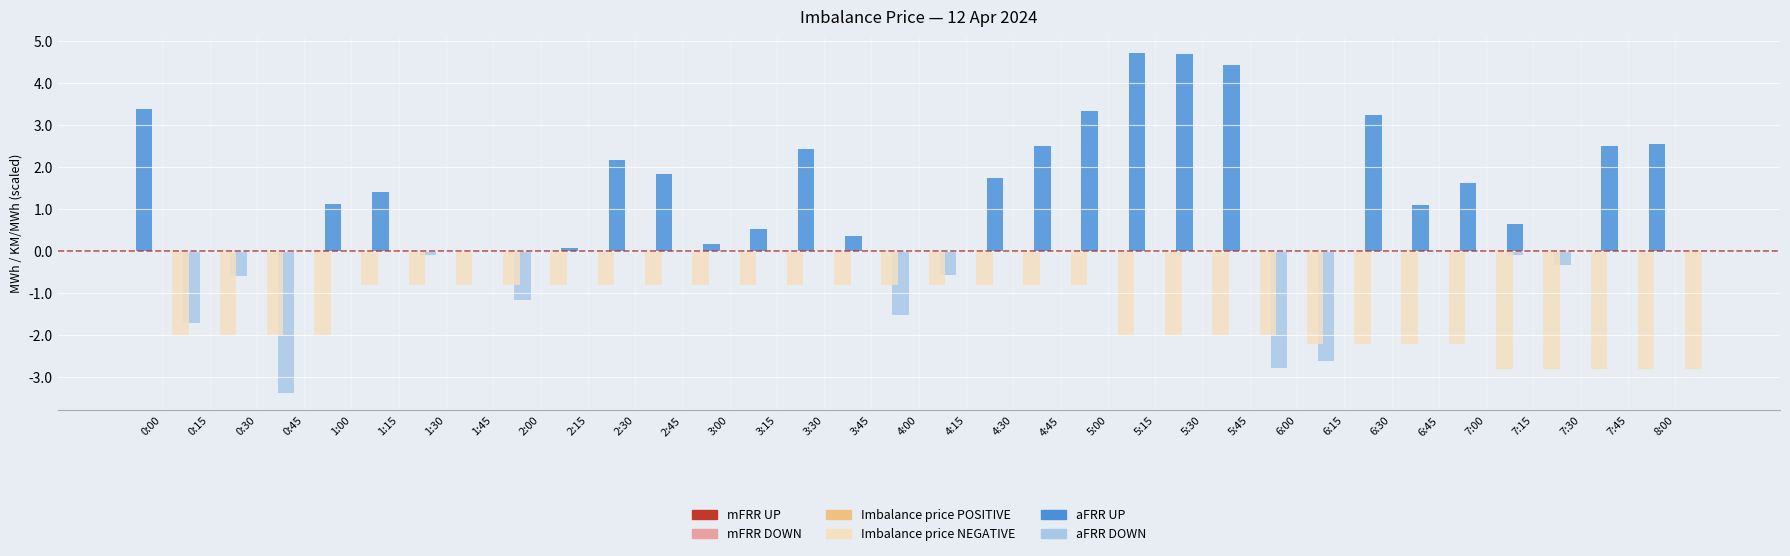

Where is aFRR DOWN nearest to the value -1?

2:00